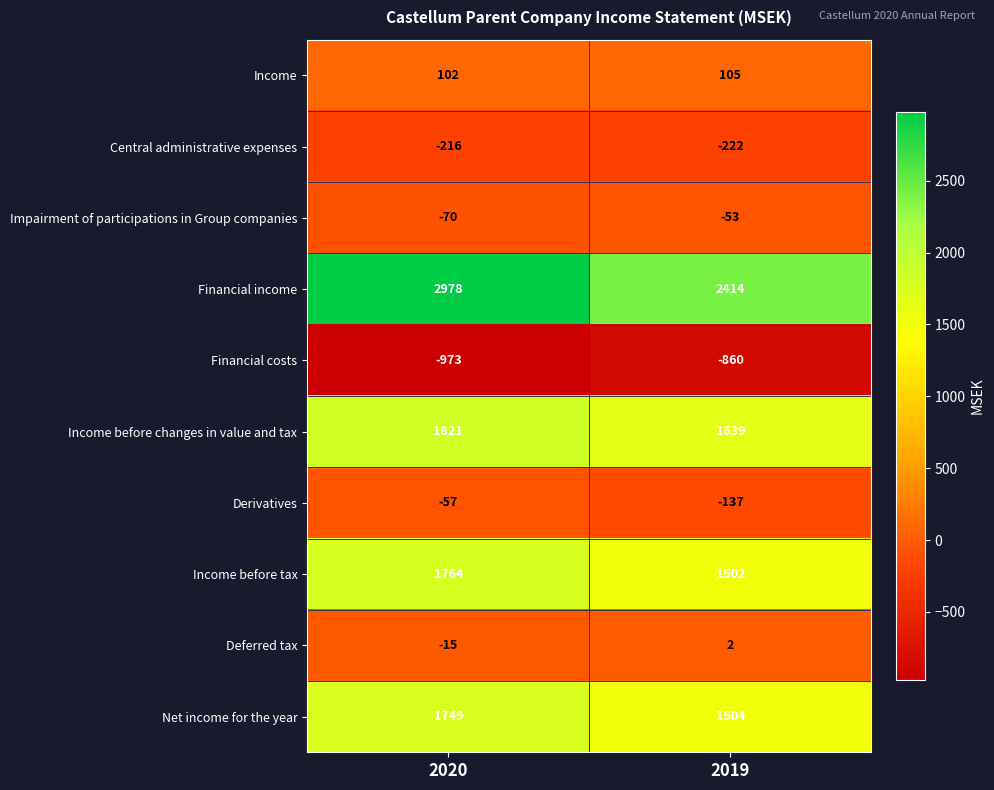

Reading left to right, list all the values displayed in this chart.

Income: 102	105
Central administrative expenses: -216	-222
Impairment of participations in Group companies: -70	-53
Financial income: 2978	2414
Financial costs: -973	-860
Income before changes in value and tax: 1821	1639
Derivatives: -57	-137
Income before tax: 1764	1502
Deferred tax: -15	2
Net income for the year: 1749	1504